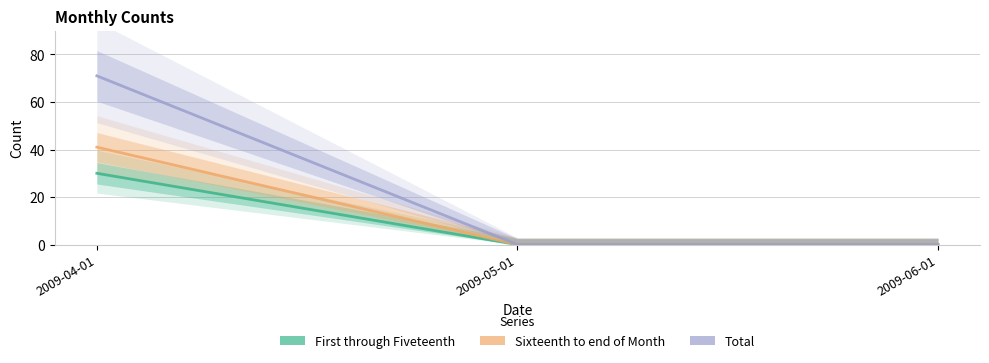

True or false: Sixteenth to end of Month has a value of 13 at 2009-05-01.

False